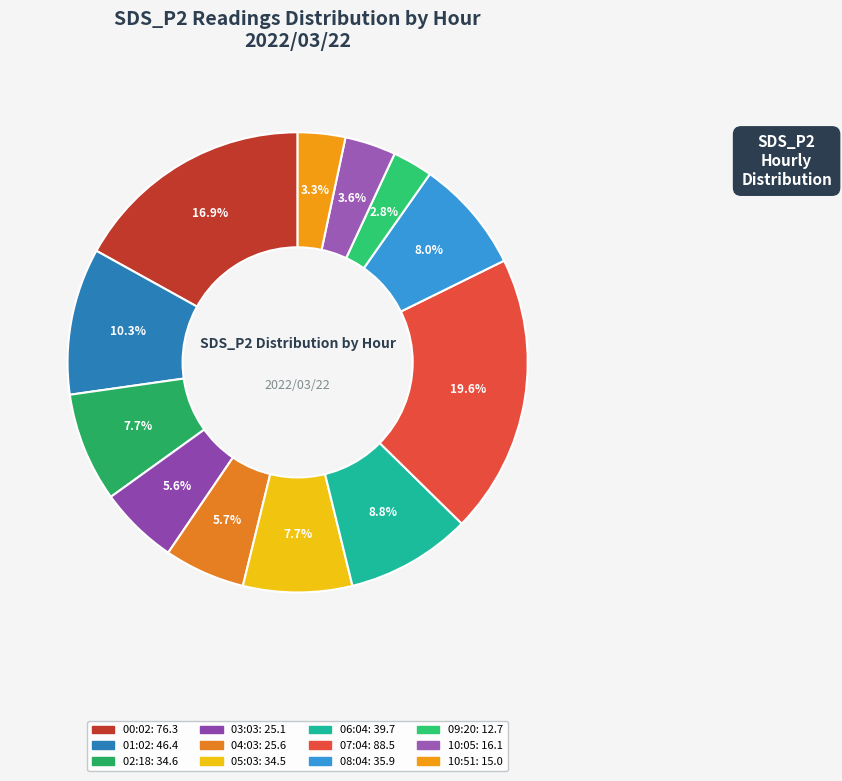

Count the number of slices in the pie.

12